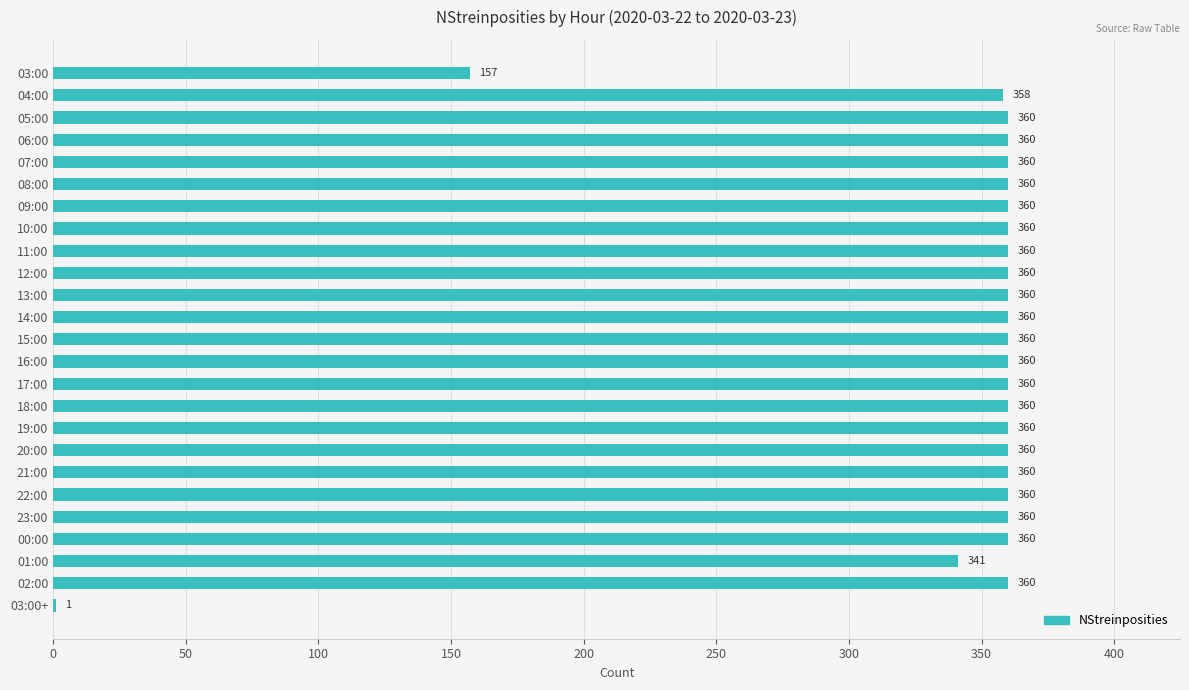

Are the bars horizontal?

Yes